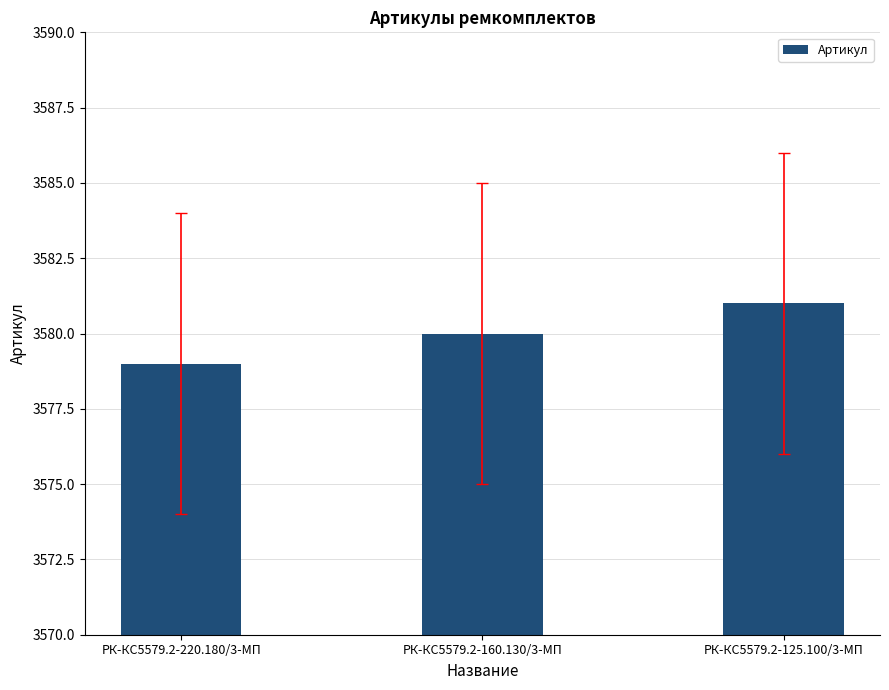

What is the value of the 1st bar from the left?

3579